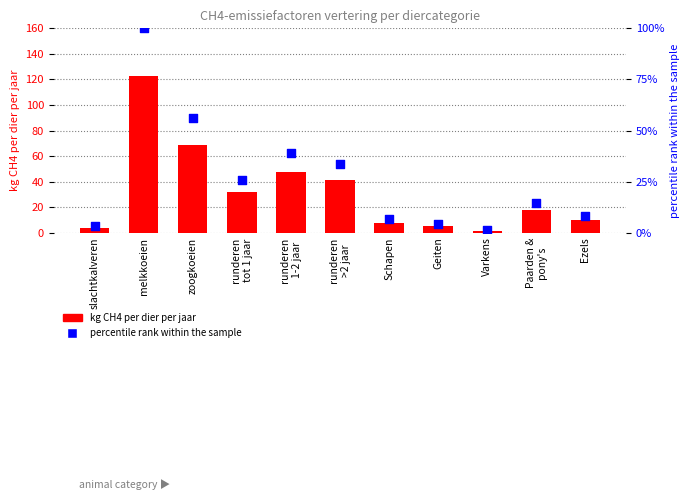

At how many categories does at least one series exceed 40?

4